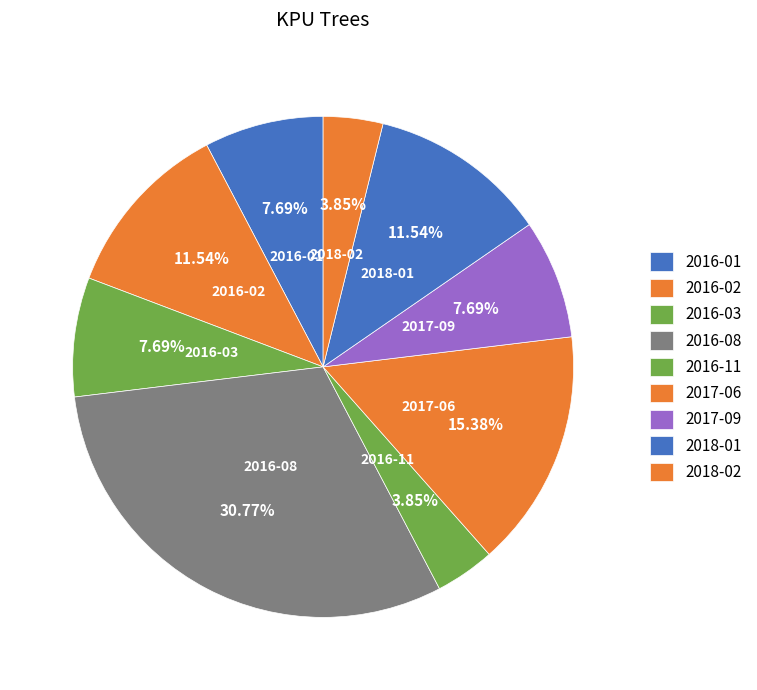

Count the number of slices in the pie.

9